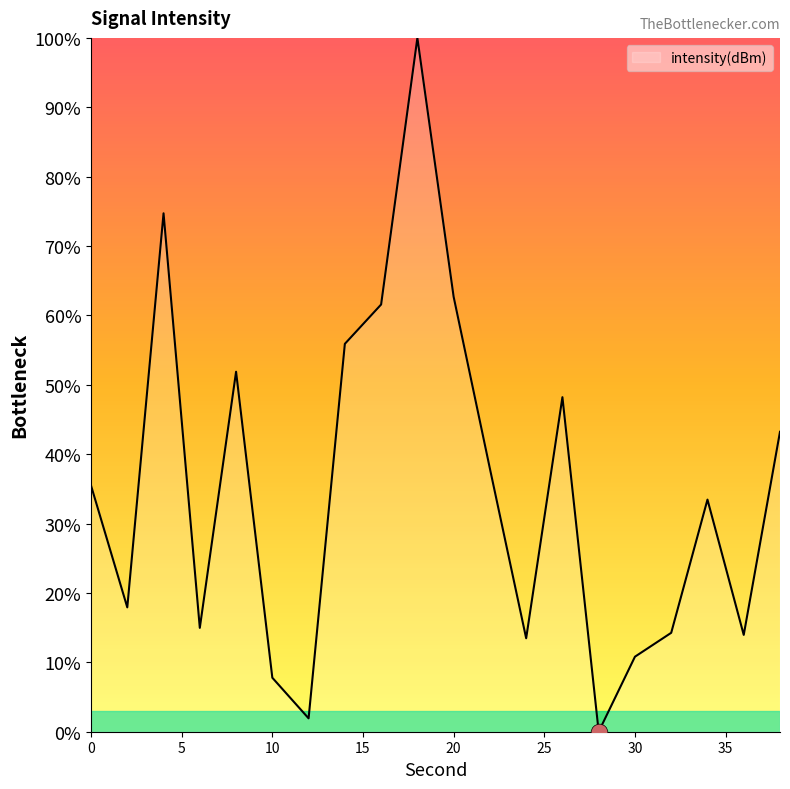

What is the difference between the maximum and minimum values?

100.0